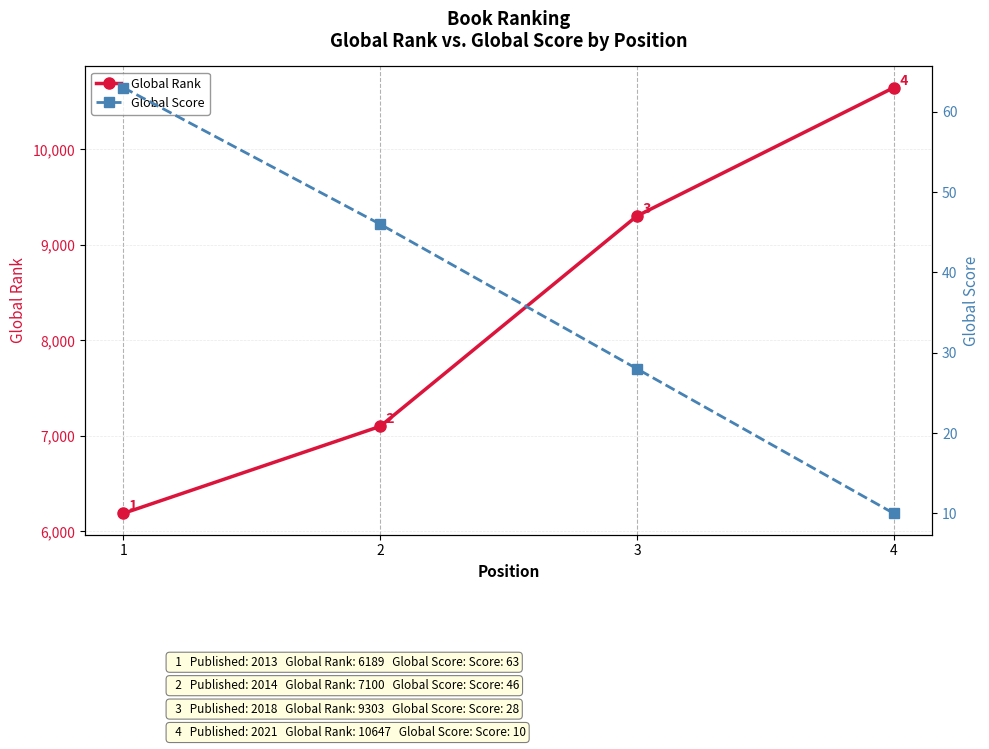

What are all the series names shown in the legend?

Global Rank, Global Score